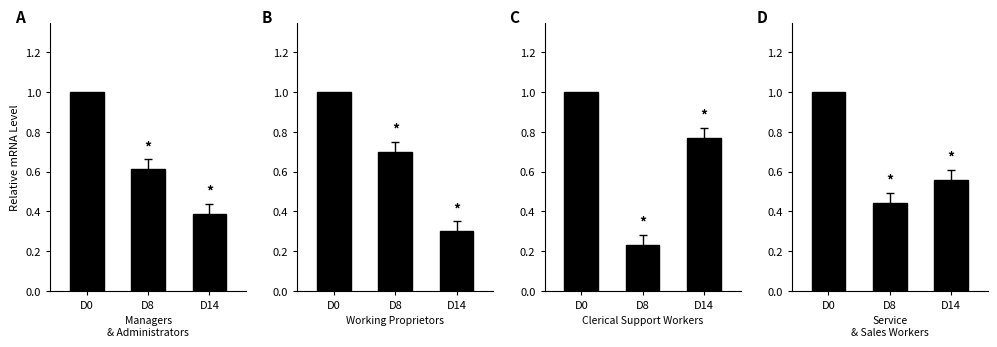

What are all the series names shown in the legend?

Managers & Administrators, Working Proprietors, Clerical Support Workers, Service & Sales Workers